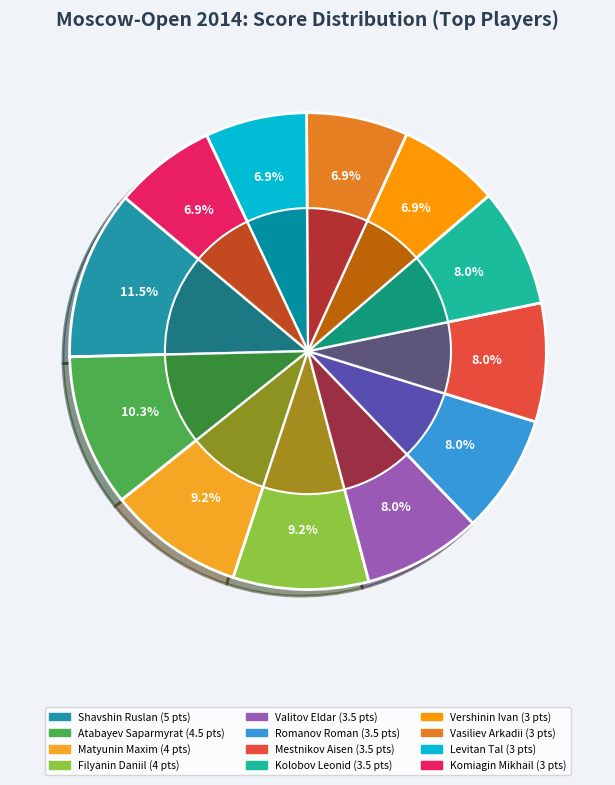

Combined, do Vasiliev Arkadii and Valitov Eldar account for over 50%?

No